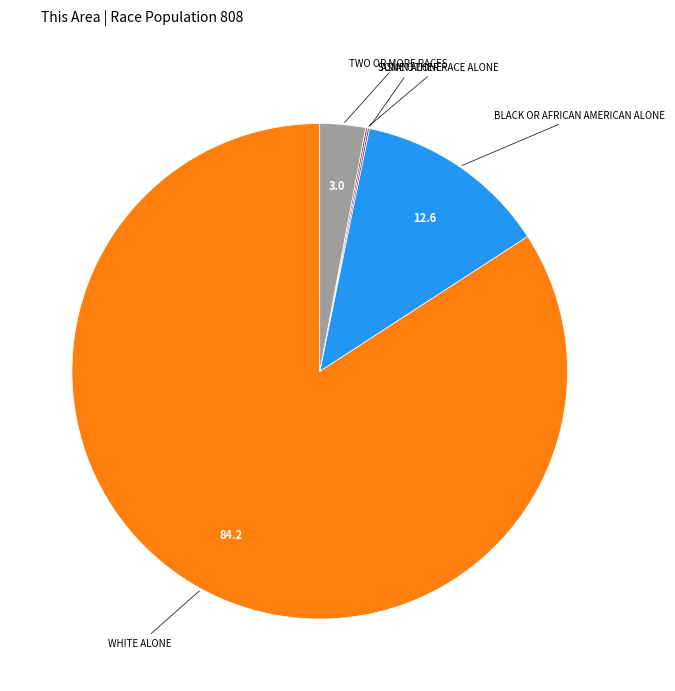

Does any single category account for the majority?

Yes